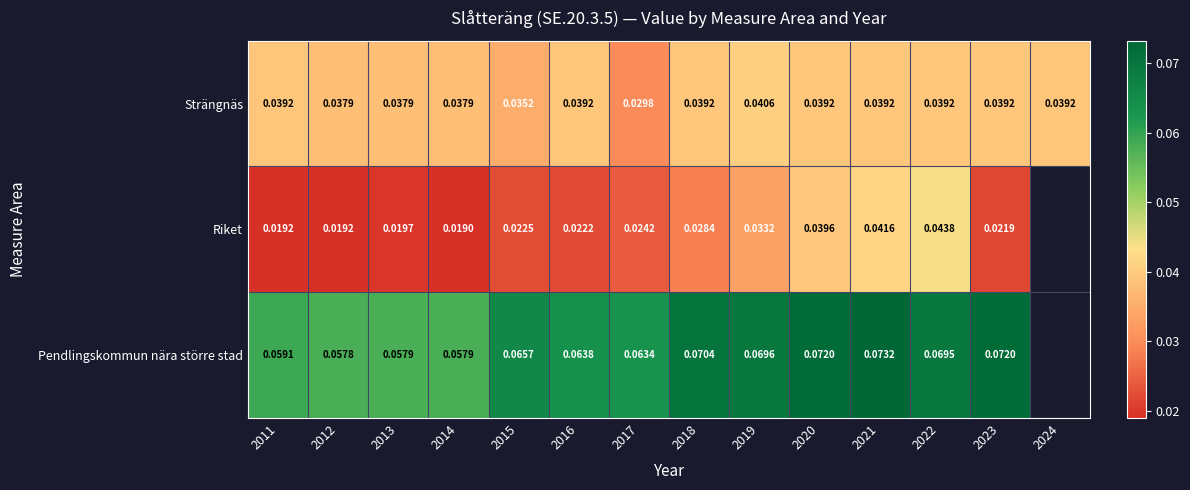

At 2015, list the series in order from largest to smallest.

Pendlingskommun nära större stad, Strängnäs, Riket